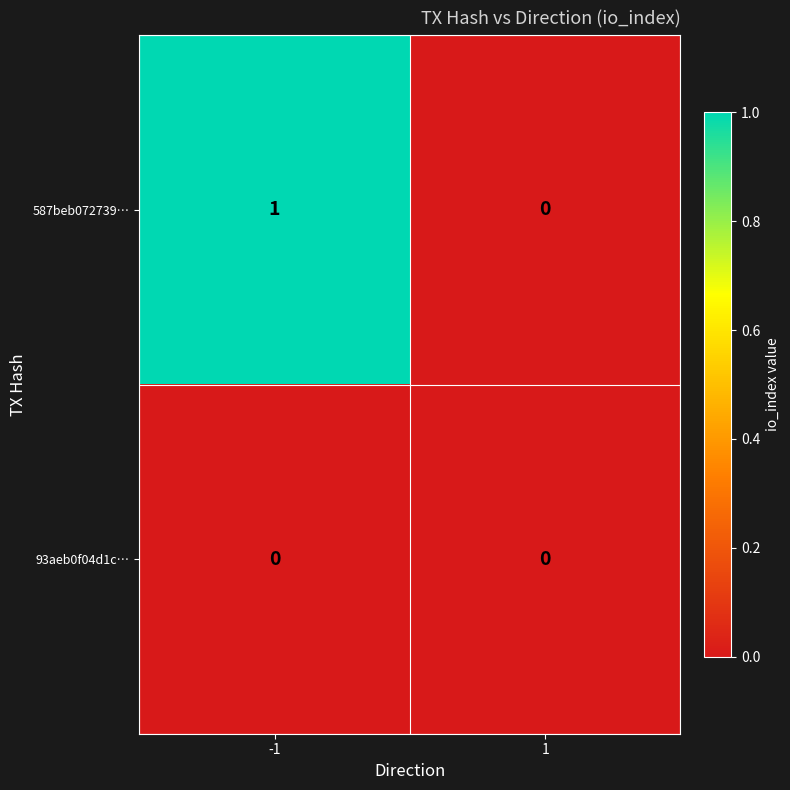

List the series in order of their overall mean, highest first.

587beb072739…, 93aeb0f04d1c…